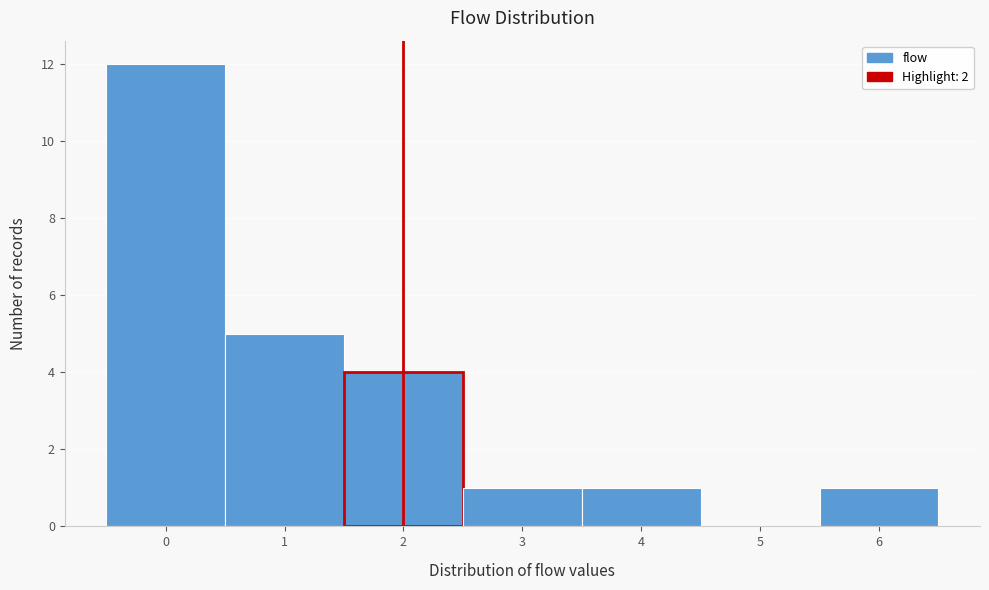

Reading left to right, transcribe this chart: for each bar, give the range it covers on the x-axis and its height. The values are not printed on the chart, so give them approximately, as read against the axis.

-0.5 to 0.5: 12
0.5 to 1.5: 5
1.5 to 2.5: 4
2.5 to 3.5: 1
3.5 to 4.5: 1
4.5 to 5.5: 0
5.5 to 6.5: 1